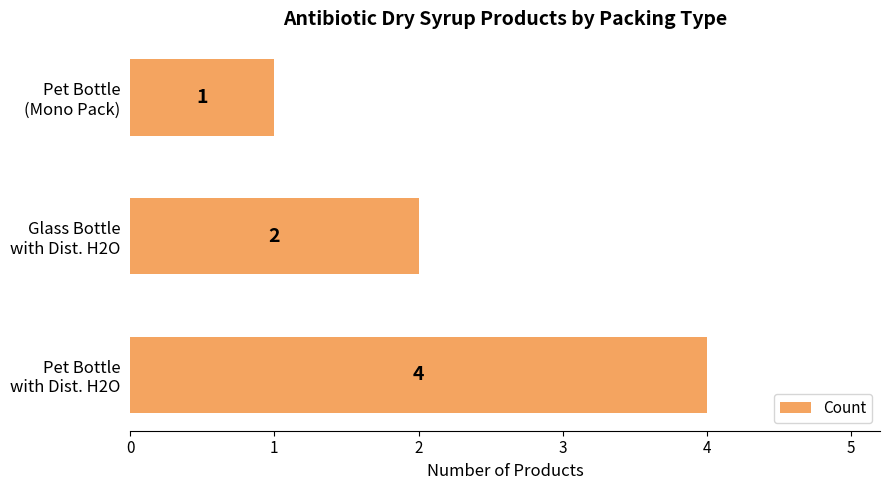

Rank the categories by value from highest to lowest.

Pet Bottle
with Dist. H2O, Glass Bottle
with Dist. H2O, Pet Bottle
(Mono Pack)